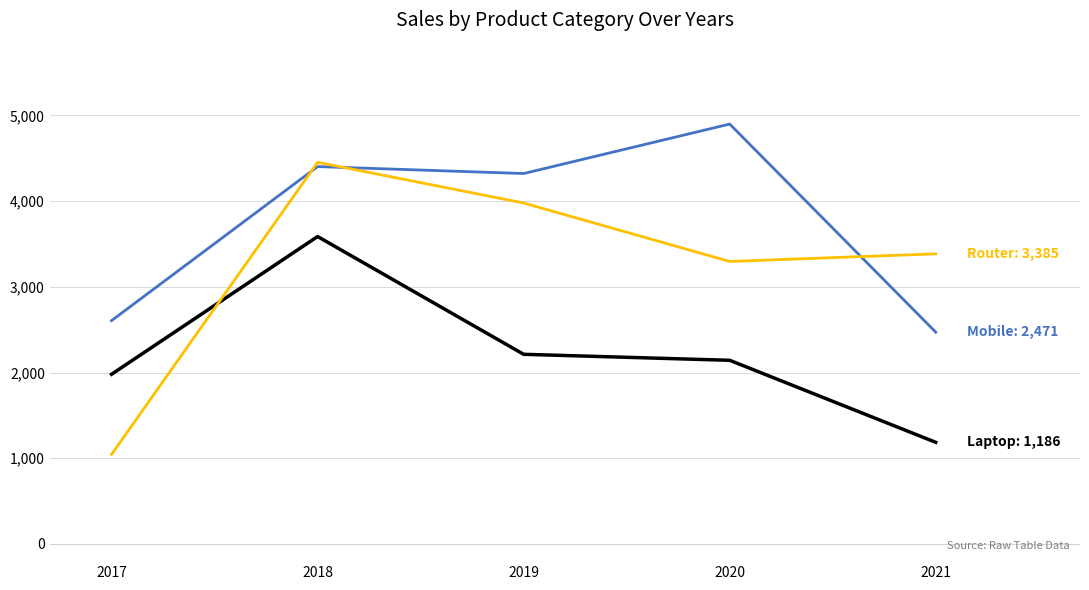

At which category is the sum across all series the highest?

2018